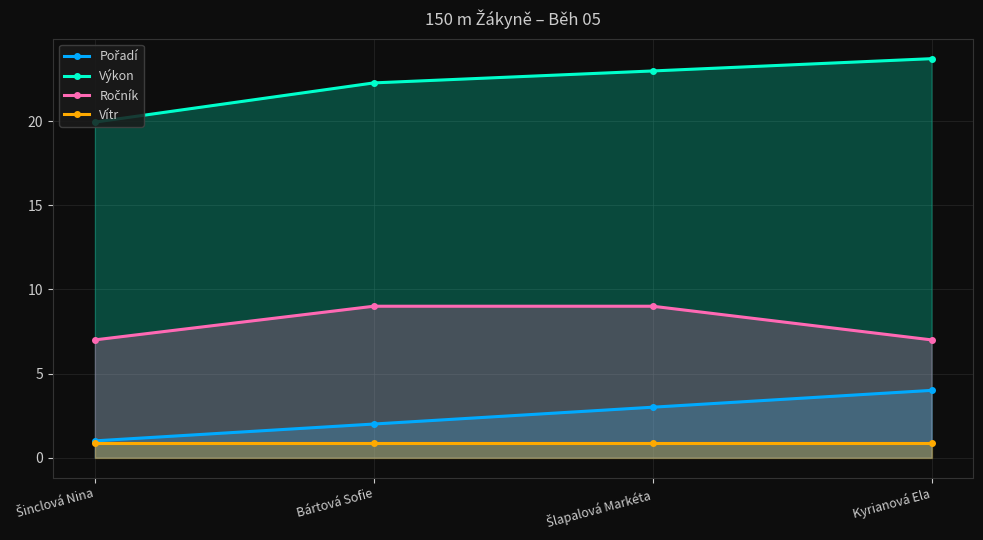

Count the Pořadí values in the range 2 to 4.

3